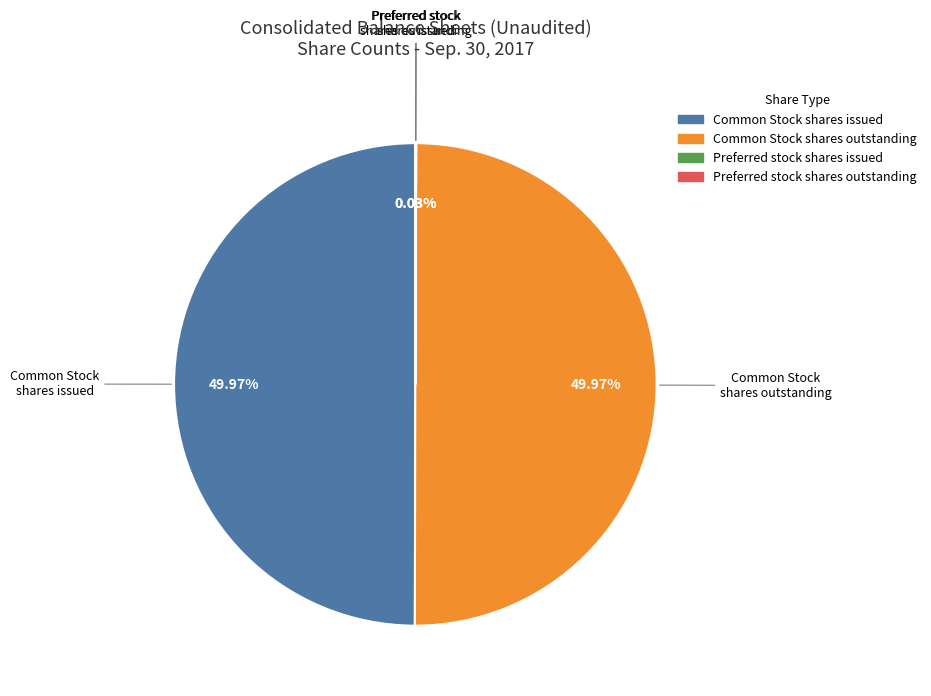

To the nearest percent, what is the combined percentage of Common Stock shares outstanding and Common Stock shares issued?

100%